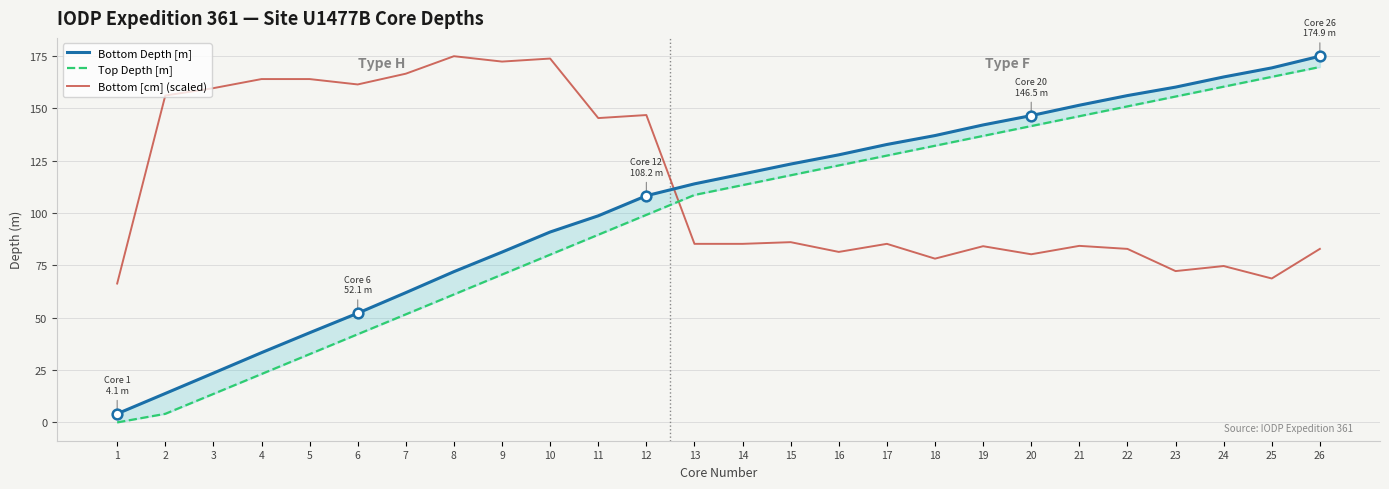

What value does the Bottom Depth [m] series have at 6?

52.1